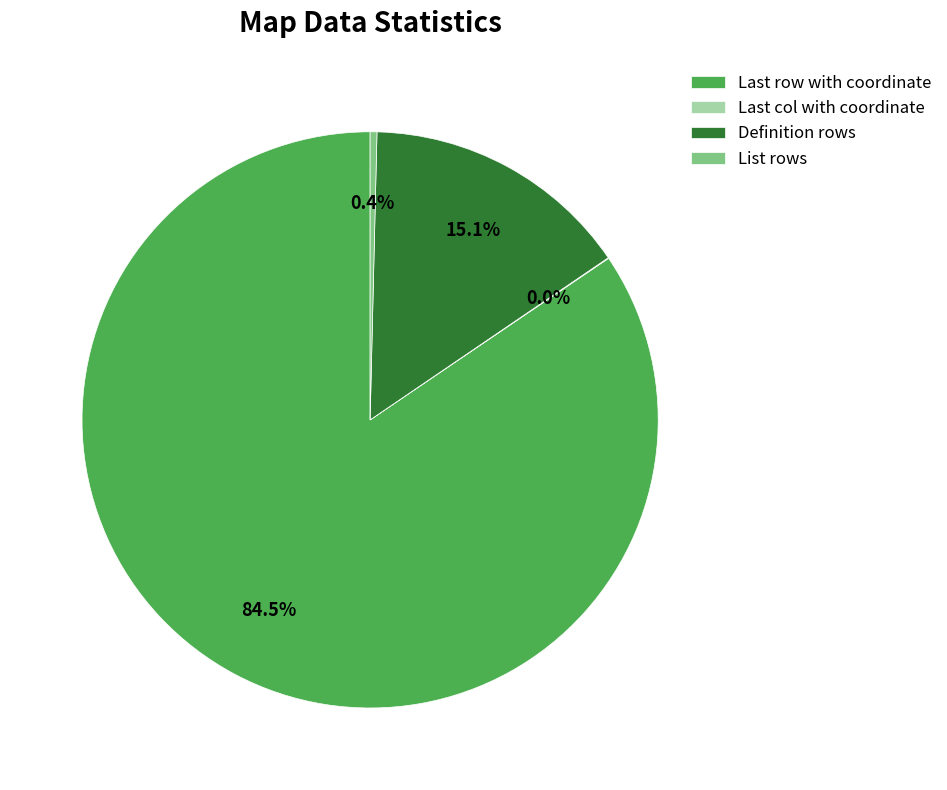

What is the total percentage of List rows and Definition rows?

15.5%